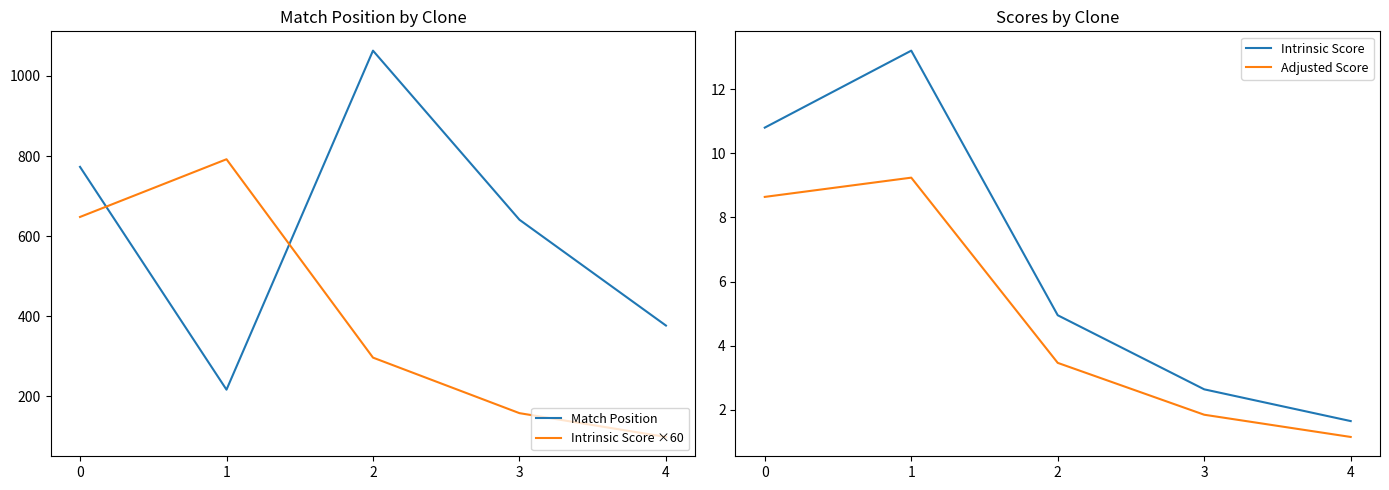

The value of Intrinsic Score ×60 at 4 is 153.5. True or false?

False